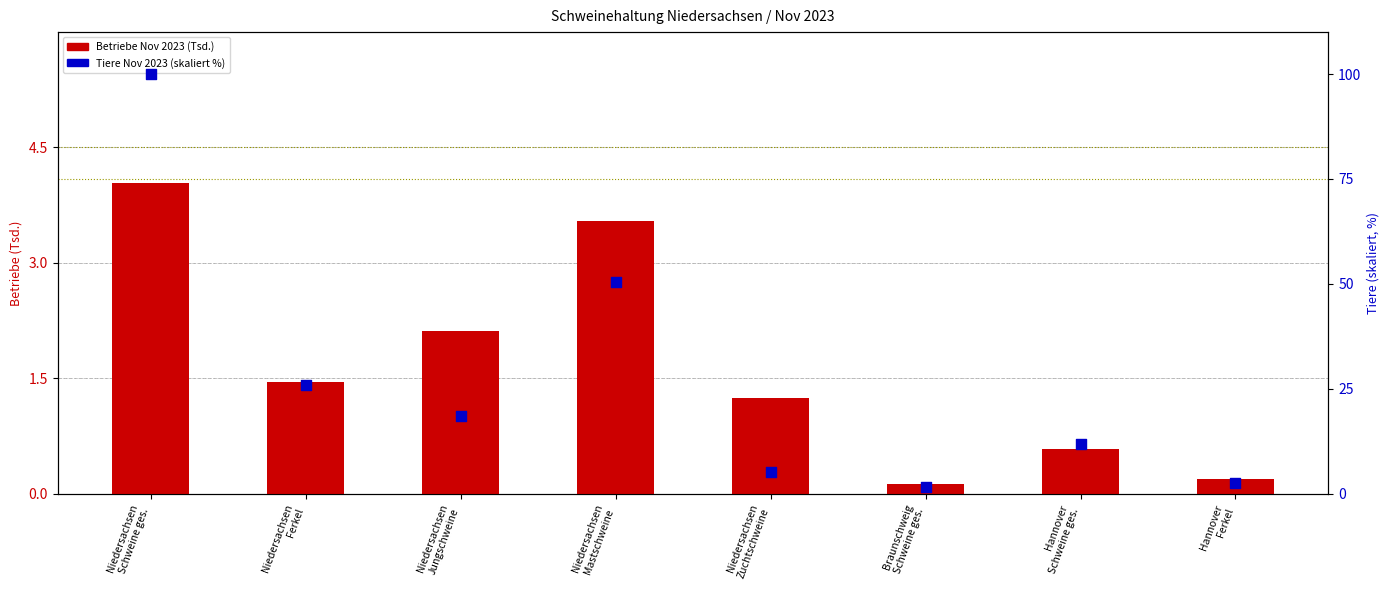

Which series contains the highest Y value?

Tiere Nov 2023 (skaliert %)